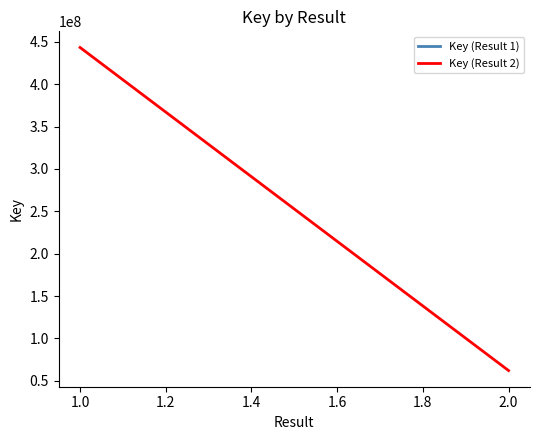

How many lines are shown in the chart?

1